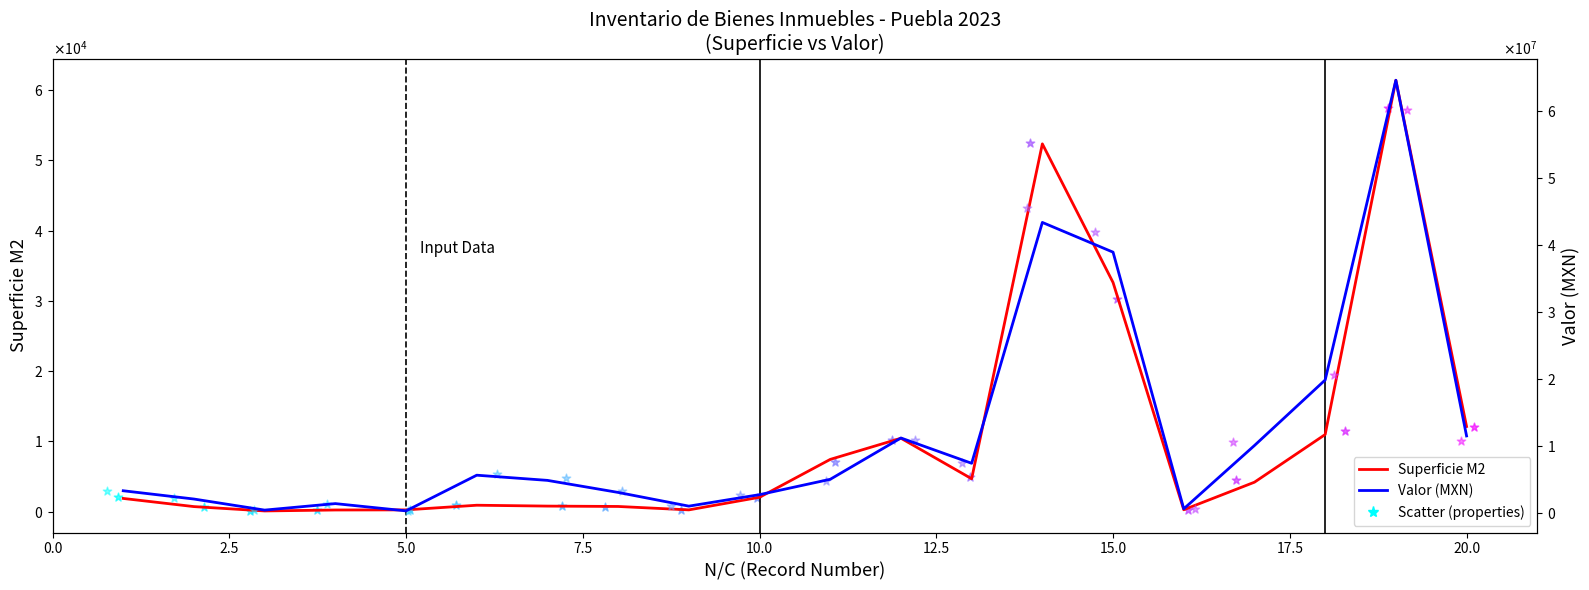

At how many categories does at least one series exceed 41370239?

2